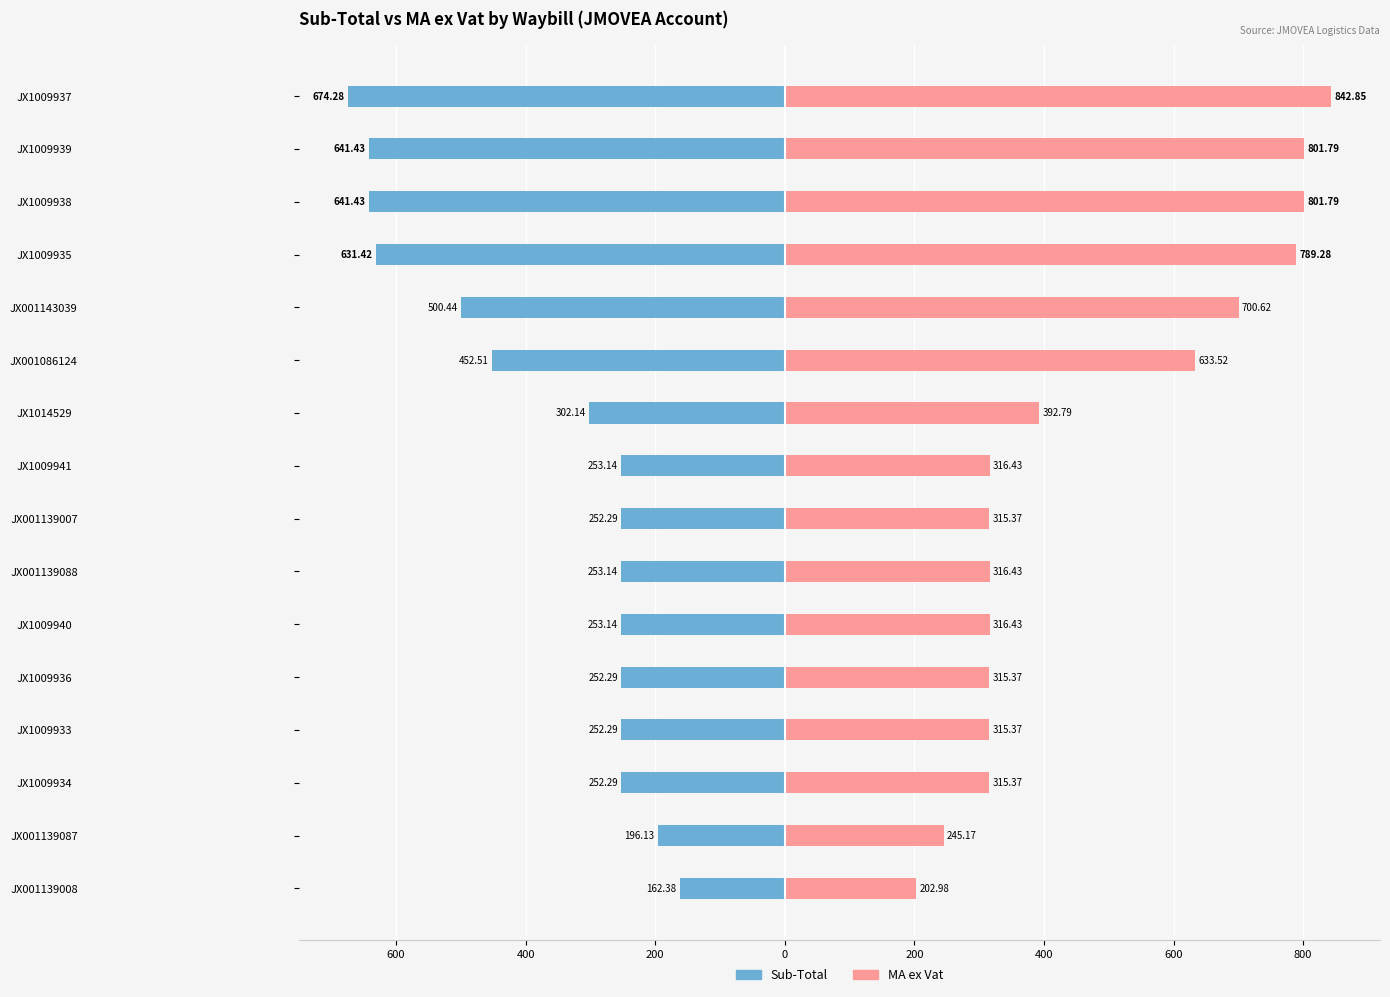

Rank the series at JX001139008 from highest to lowest value.

MA ex Vat, Sub-Total